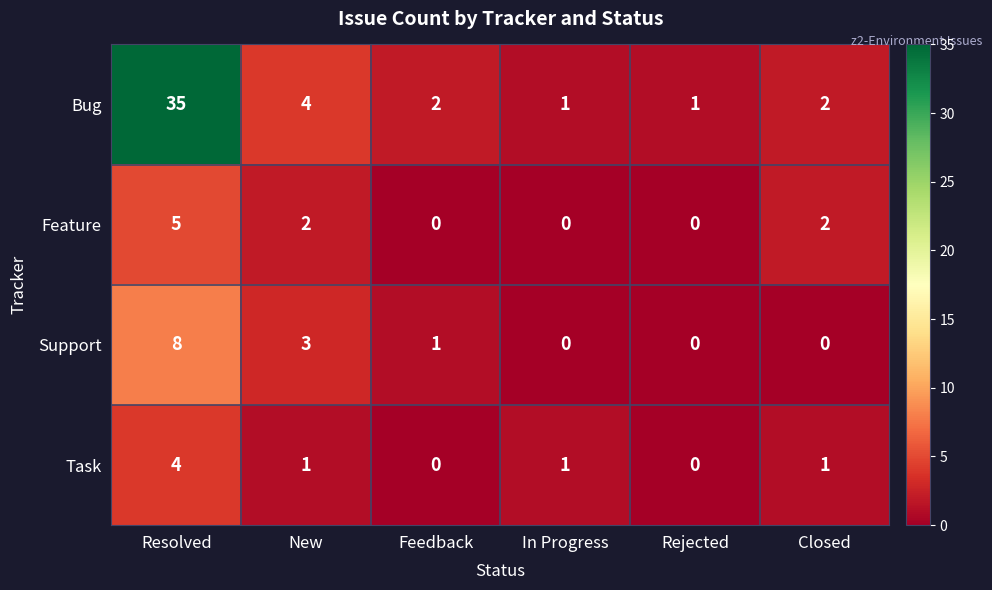

Reading left to right, what are all the values shown in this chart?

Bug: 35	4	2	1	1	2
Feature: 5	2	0	0	0	2
Support: 8	3	1	0	0	0
Task: 4	1	0	1	0	1